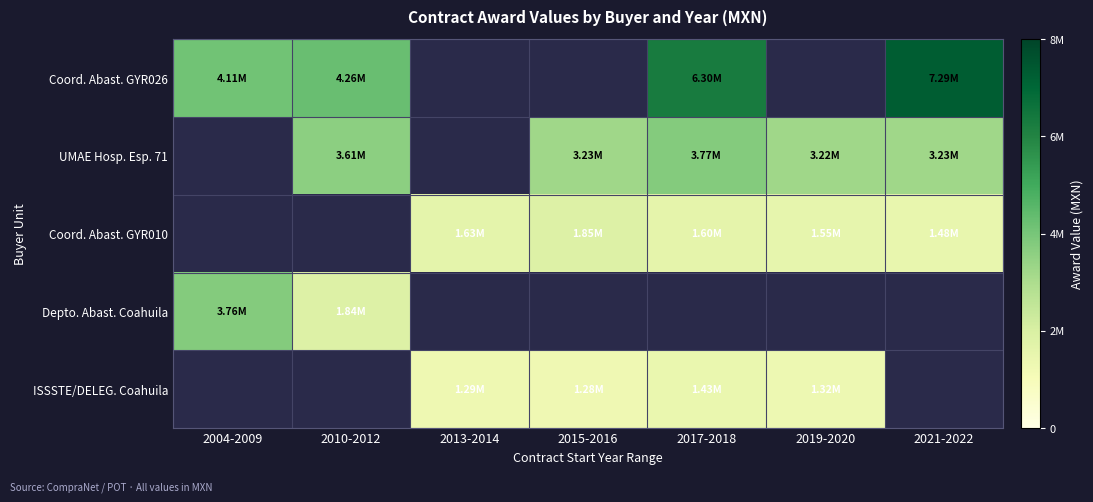

List the series in order of their overall mean, highest first.

Coord. Abast. GYR026, UMAE Hosp. Esp. 71, Coord. Abast. GYR010, Depto. Abast. Coahuila, ISSSTE/DELEG. Coahuila